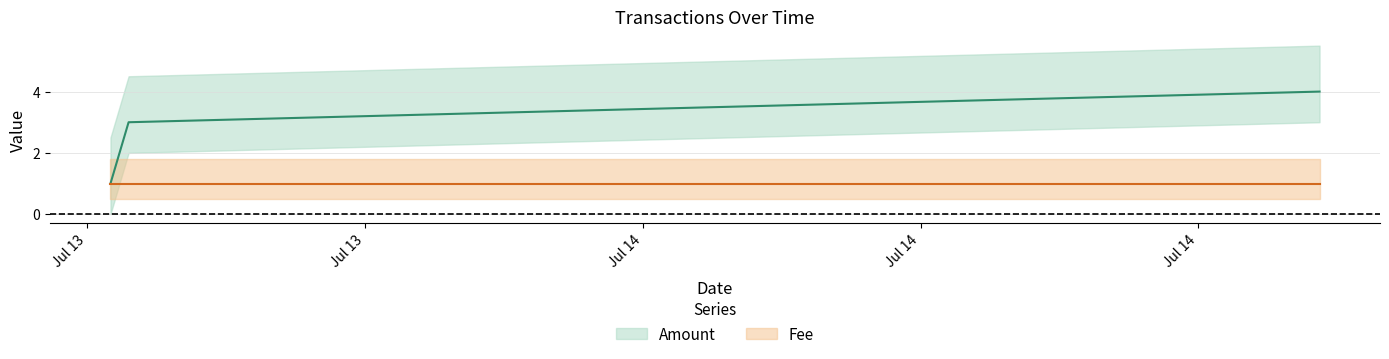

Reading left to right, list all the values displayed in this chart.

1	3	4